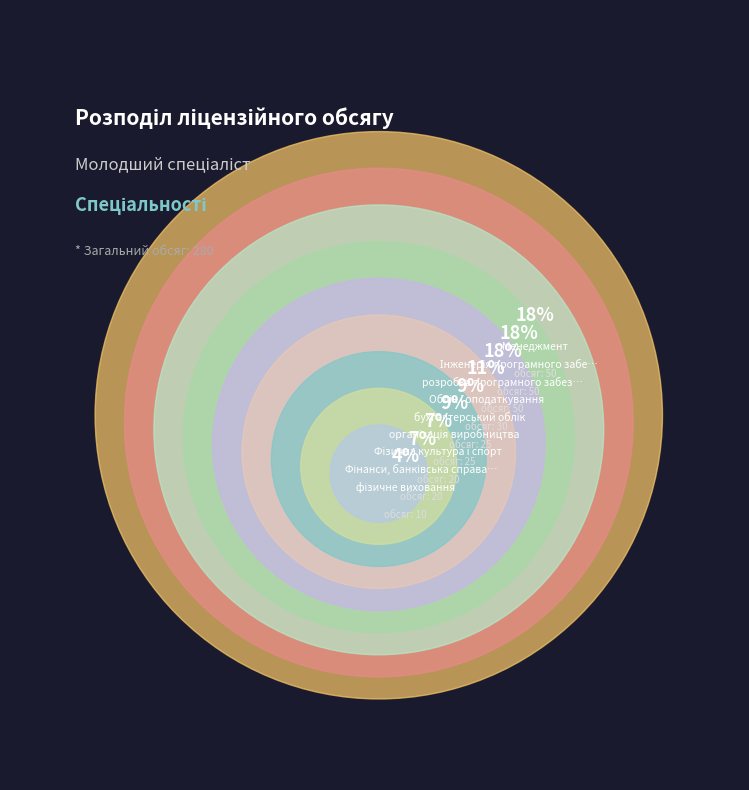

What is the change in value from Фінанси, банківська справа та страхування to Менеджмент?

+30